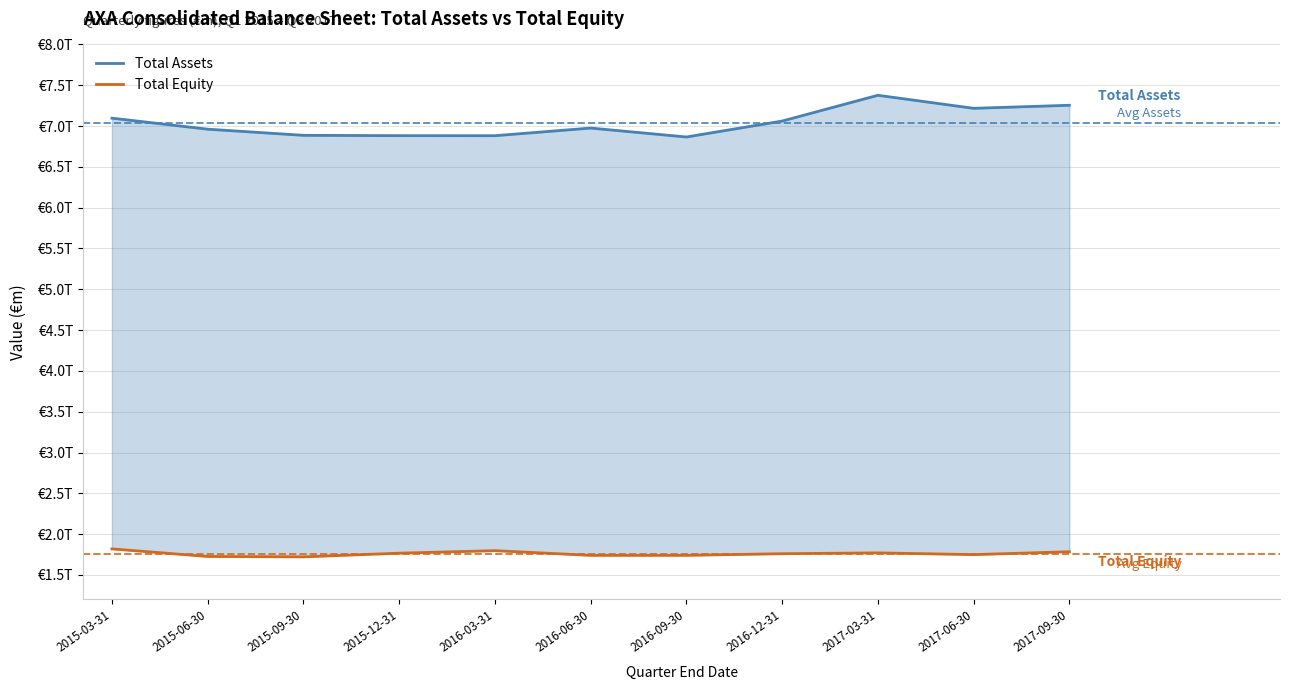

How many distinct data groups are displayed?

2